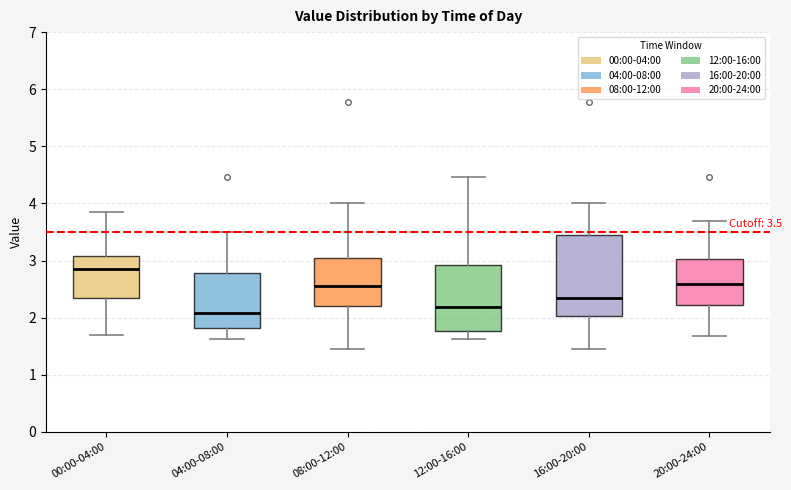

Which box's median line is the highest?

00:00-04:00